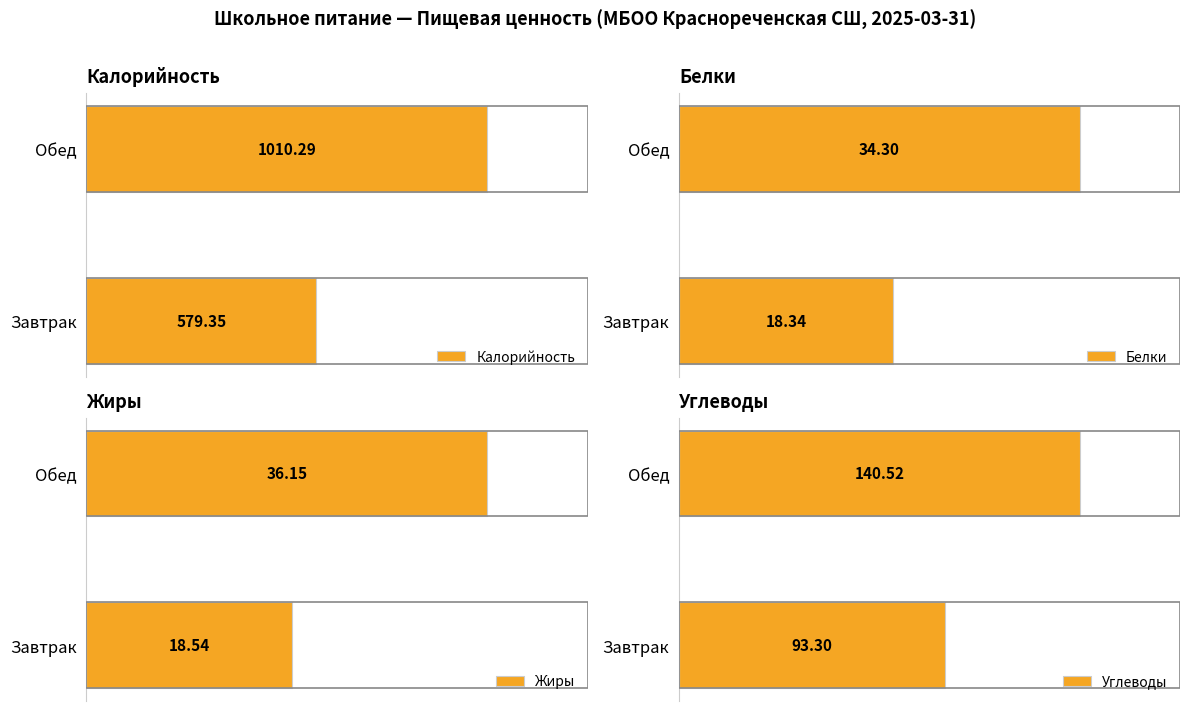

Which category has the highest value in the Калорийность series?

Обед